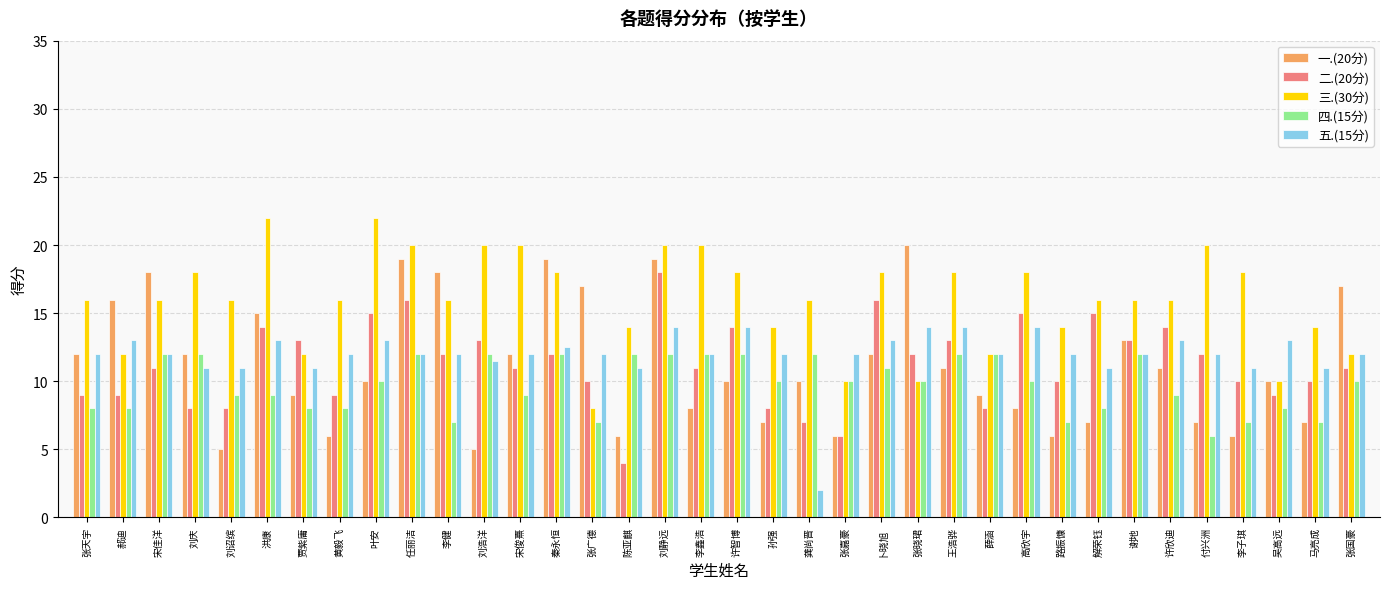

What is the total value across all series at 张天宇?

57.0